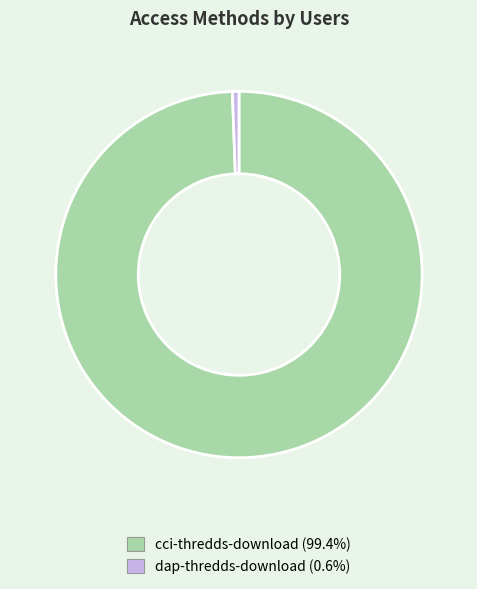

Between dap-thredds-download and cci-thredds-download, which is larger?

cci-thredds-download